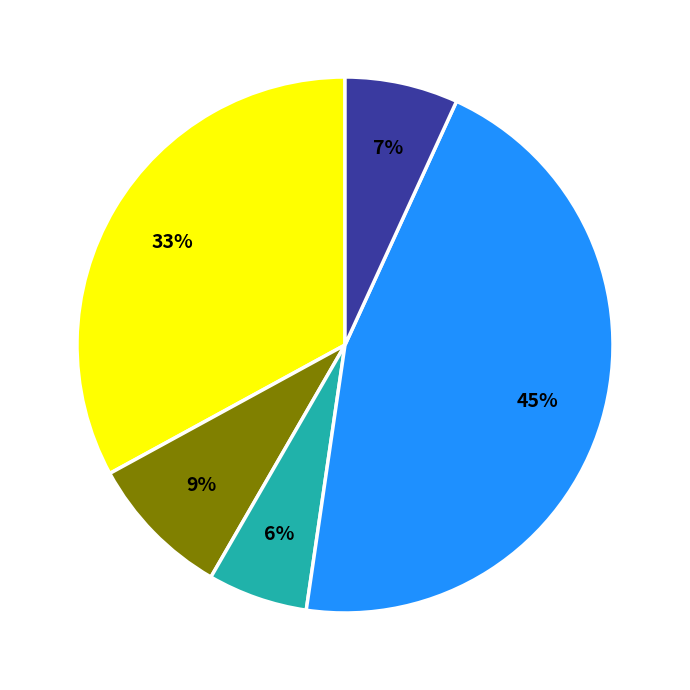

To the nearest percent, what is the difference between the largest and smallest slice percentages?

39%